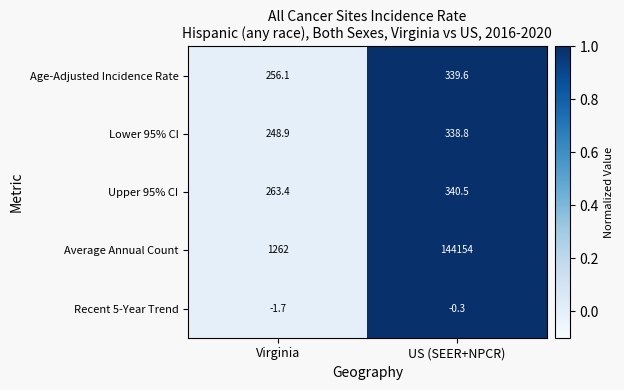

Reading left to right, list all the values displayed in this chart.

Age-Adjusted Incidence Rate: 256.1	339.6
Lower 95% CI: 248.9	338.8
Upper 95% CI: 263.4	340.5
Average Annual Count: 1262.0	144154.0
Recent 5-Year Trend: -1.7	-0.3